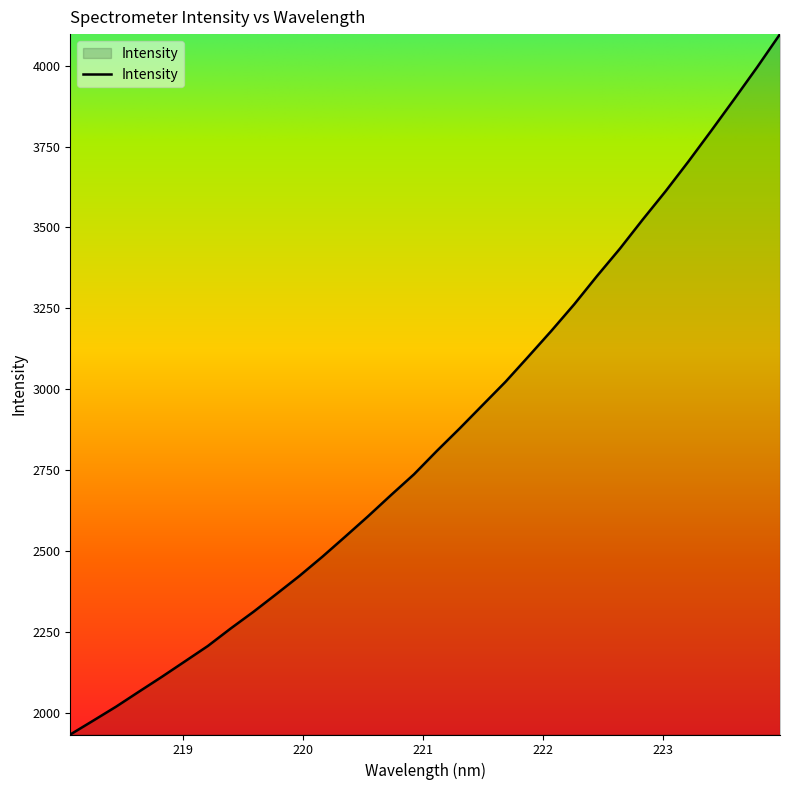

How many categories are shown in the chart?

32